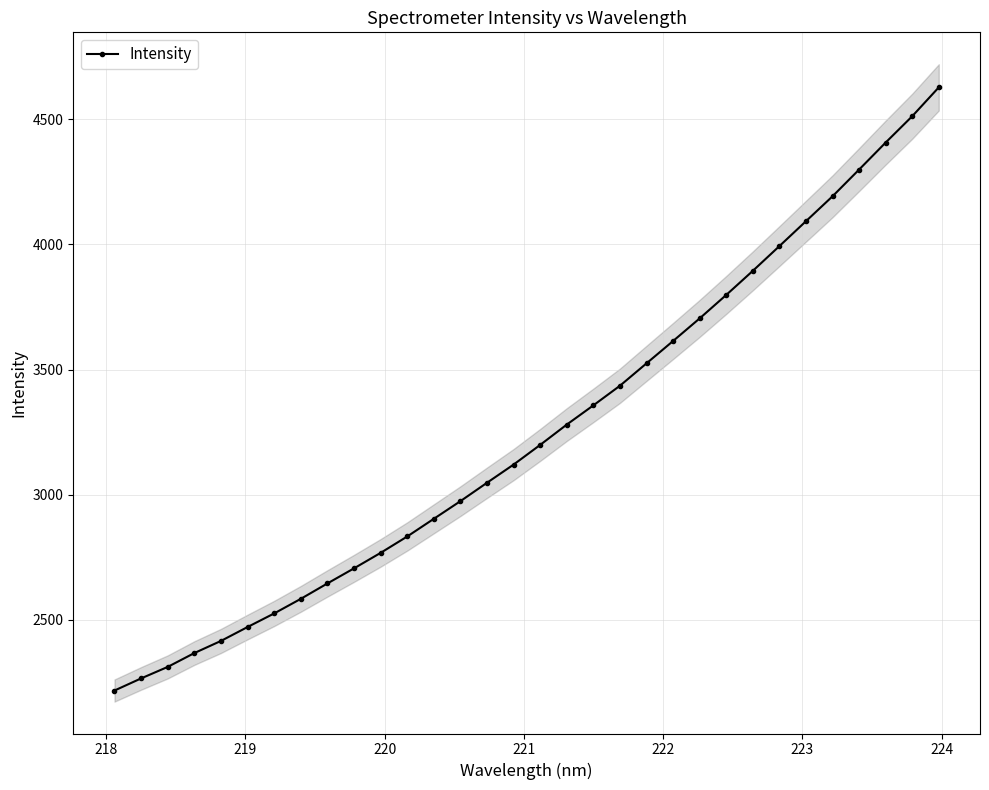

What is the value of the Intensity point at the 10th from the left?

2705.4